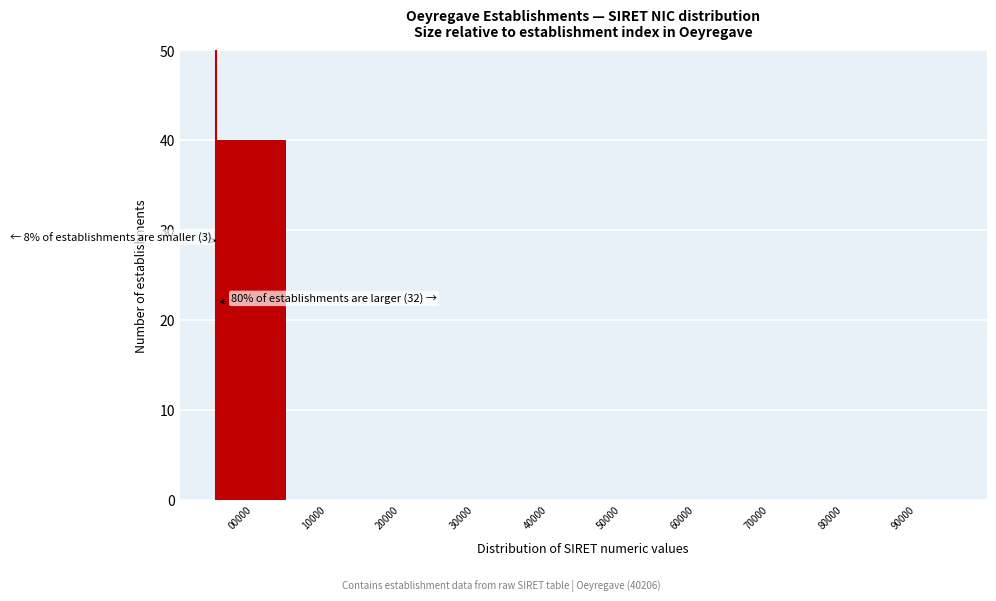

Reading left to right, list all the values displayed in this chart.

00000=40	10000=0	20000=0	30000=0	40000=0	50000=0	60000=0	70000=0	80000=0	90000=0